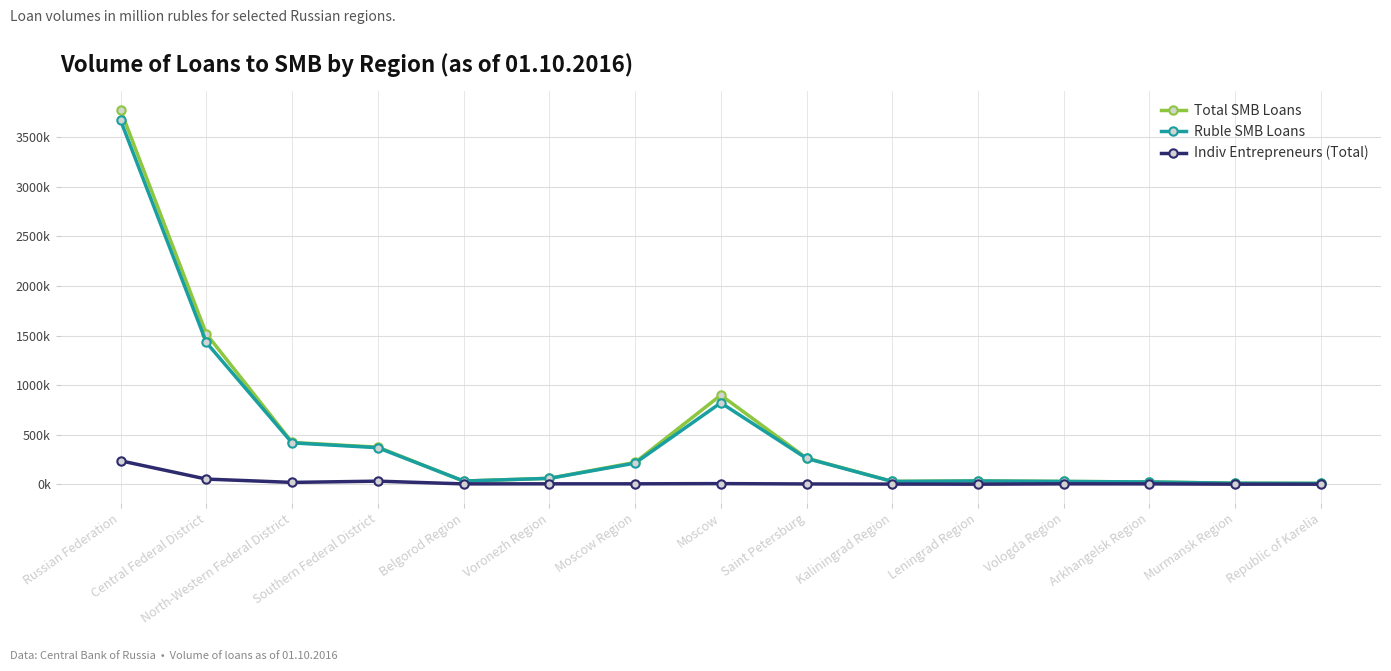

What is the minimum value shown in the chart?

766